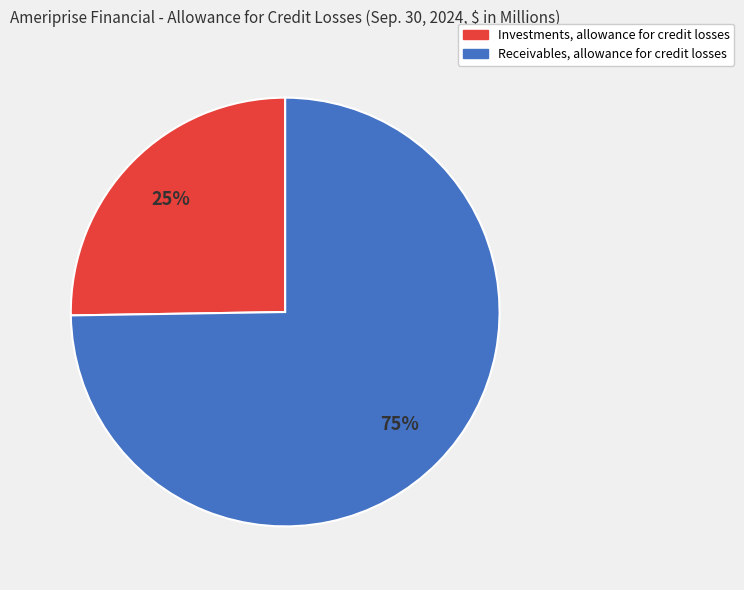

What is the smallest slice in the pie chart?

Investments, allowance for credit losses